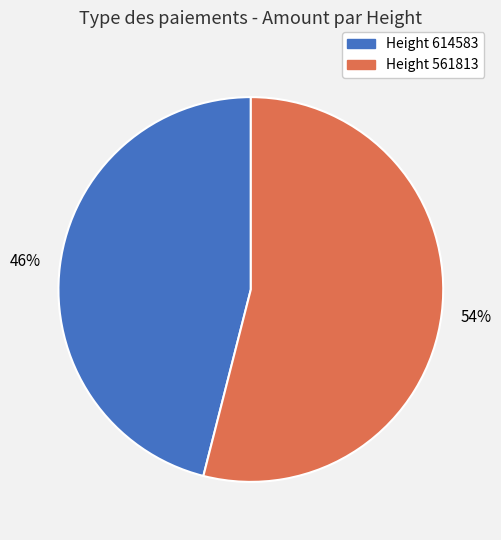

Do Height 614583 and Height 561813 together represent more than half of the pie?

Yes